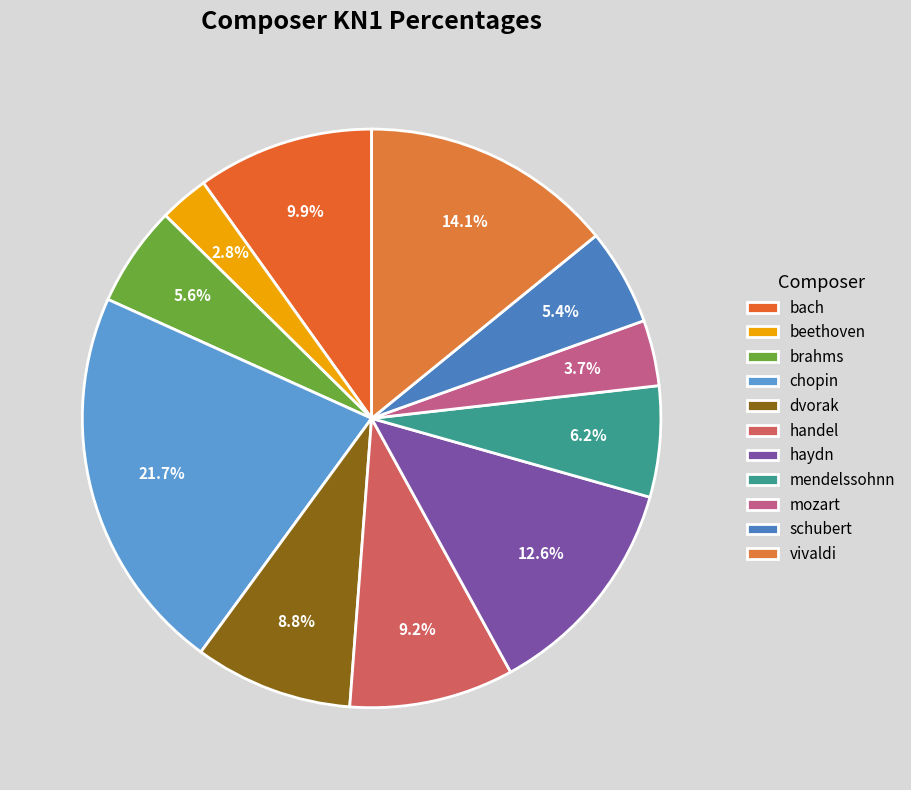

True or false: vivaldi accounts for 14% of the total.

True